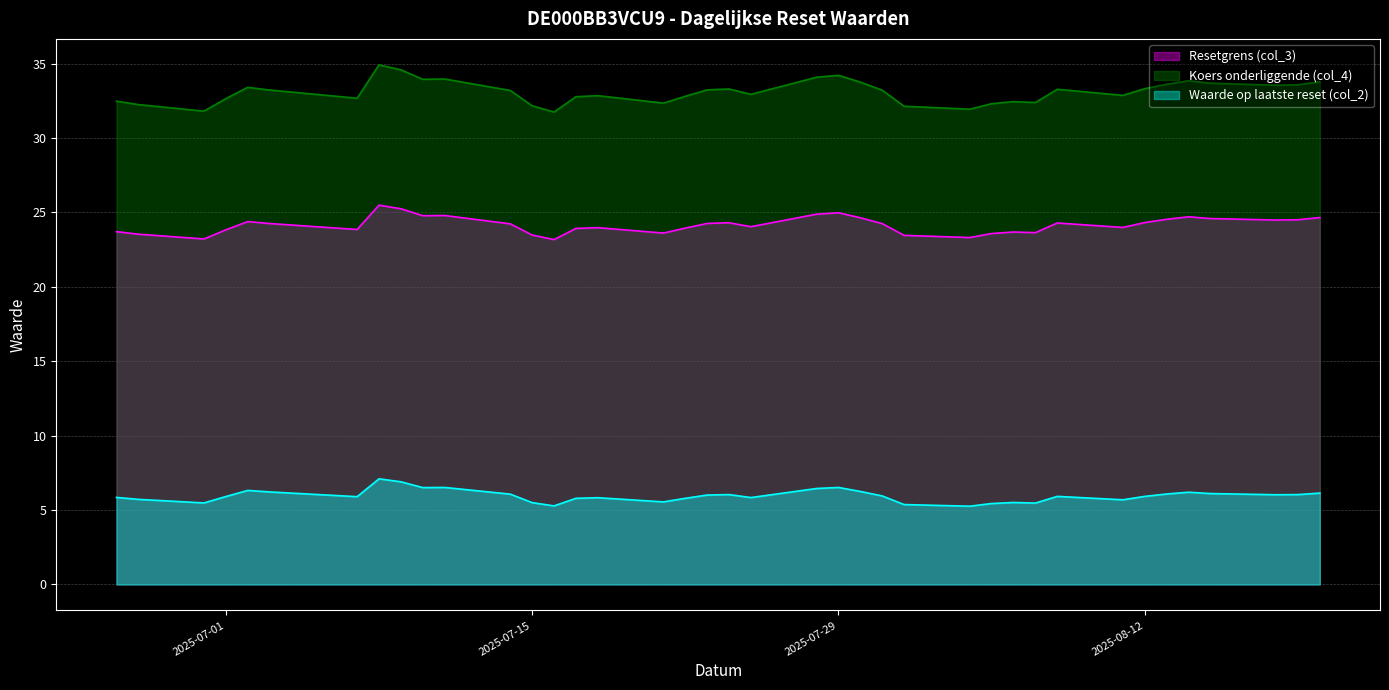

Which series has the widest spread of values?

Koers onderliggende (col_4)